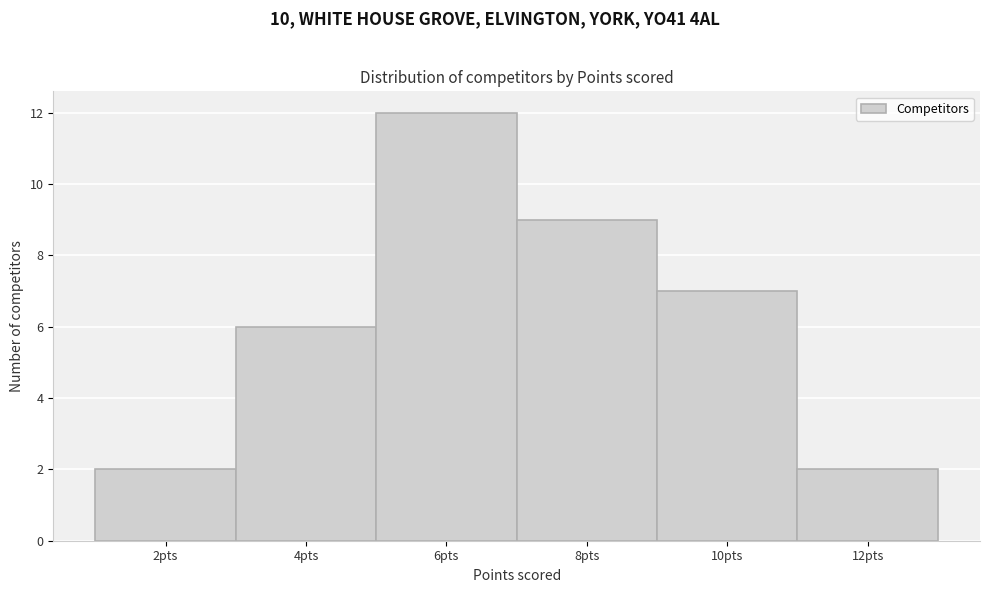

Reading left to right, list every bar in this chart as the range it spans on the x-axis followed by its height. The values are not printed on the chart, so give them approximately, as read against the axis.

1 to 3: 2
3 to 5: 6
5 to 7: 12
7 to 9: 9
9 to 11: 7
11 to 13: 2